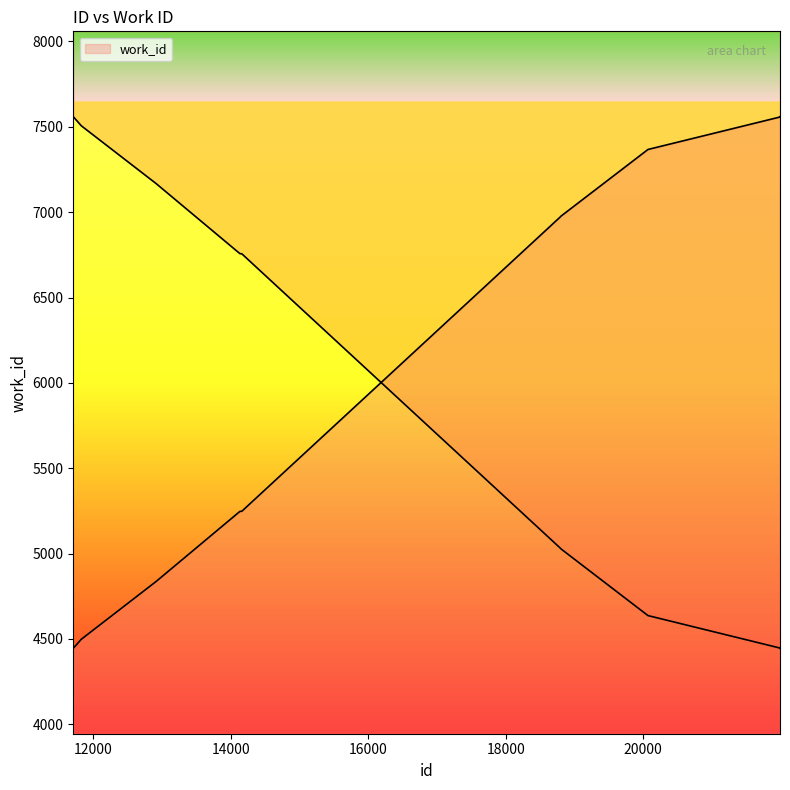

What is the sum of all values?

60705